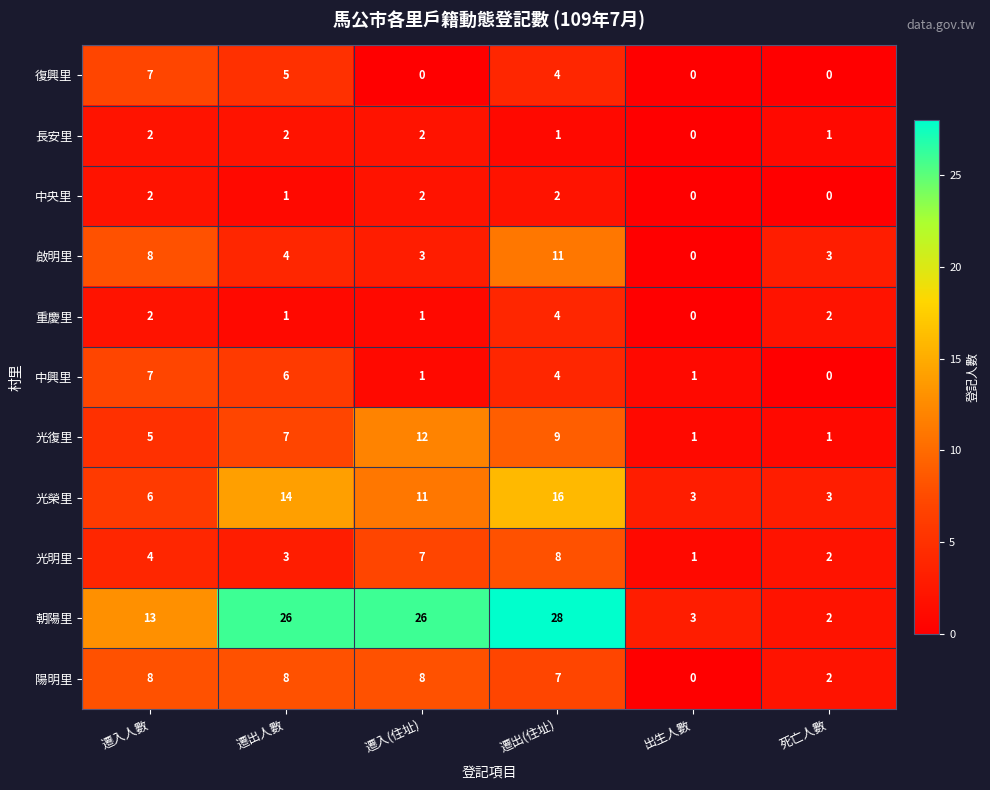

What is the total value across all series at 遷出人數?

77